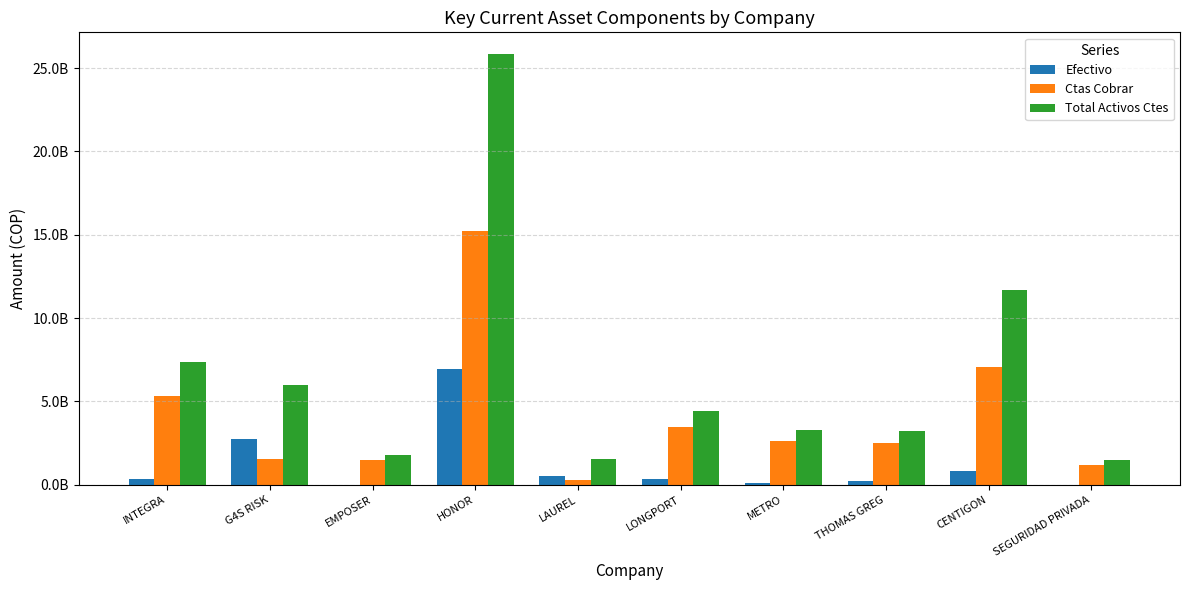

Where does the Efectivo series first go above 362968452?

G4S RISK